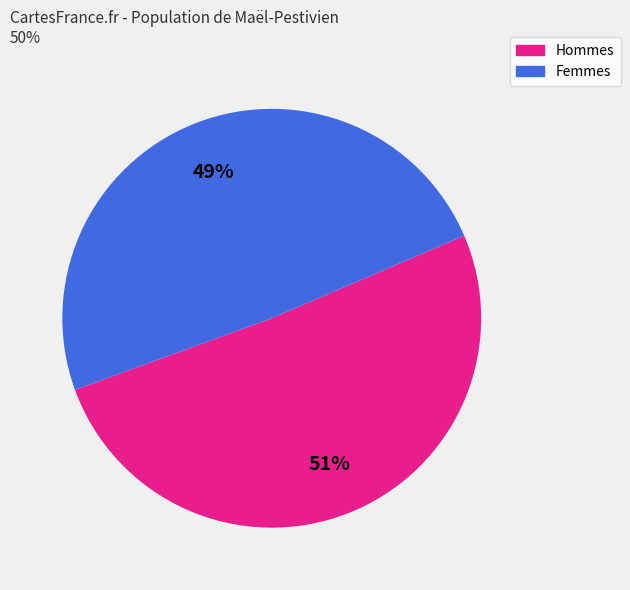

Is it true that Femmes is 49% of the pie?

True